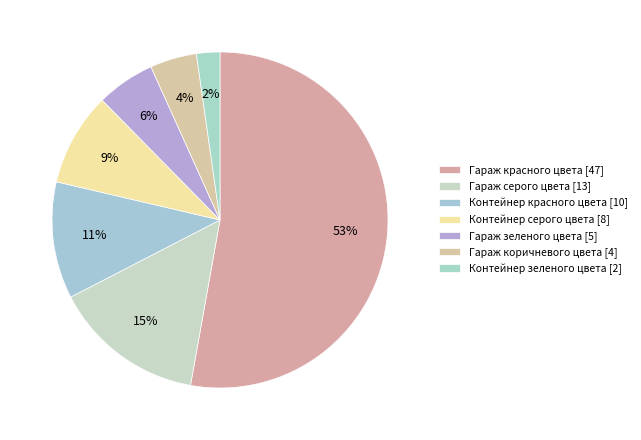

Rank the categories by value from highest to lowest.

Гараж красного цвета, Гараж серого цвета, Контейнер красного цвета, Контейнер серого цвета, Гараж зеленого цвета, Гараж коричневого цвета, Контейнер зеленого цвета